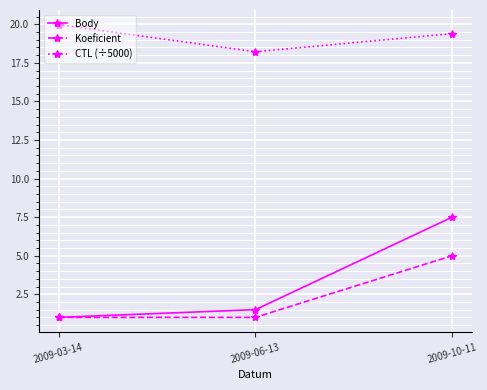

Which category has the highest value in the Koeficient series?

2009-10-11